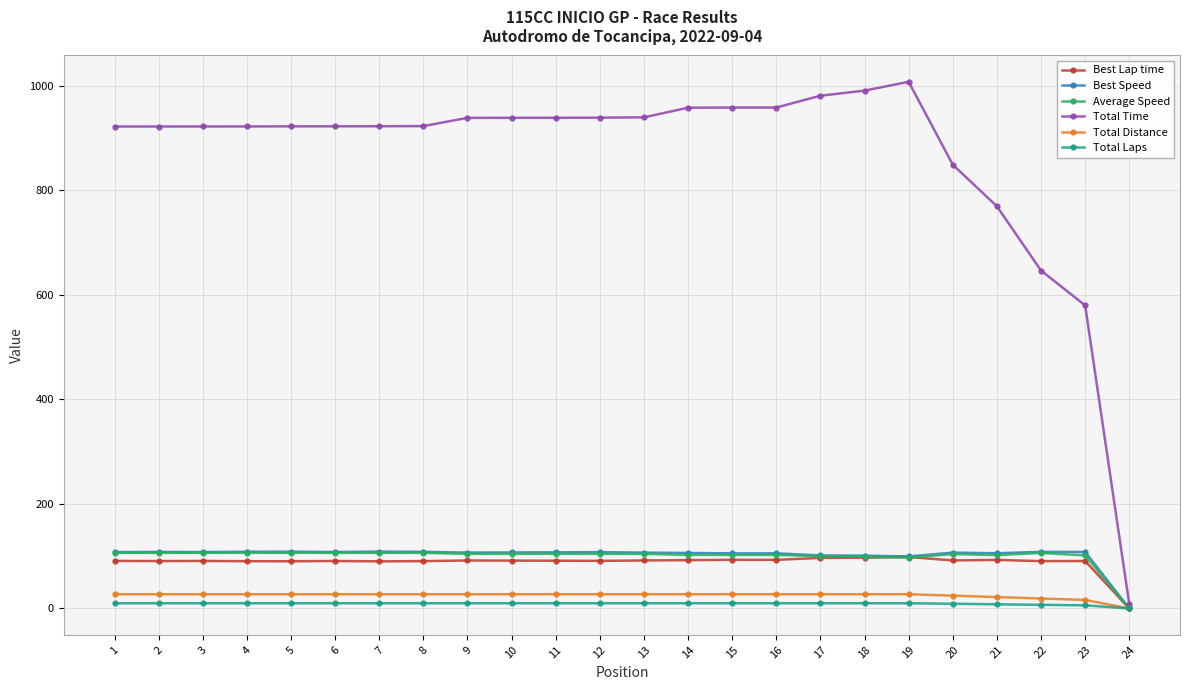

What is the spread (max minus min) of values at 9?

928.3